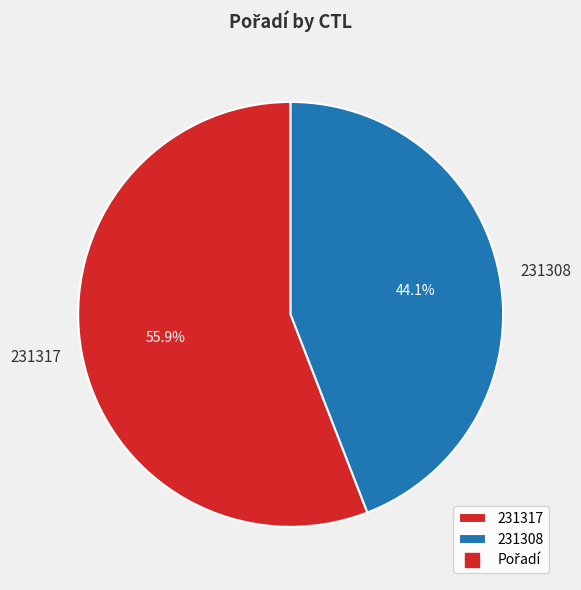

To the nearest percent, what portion does 231308 represent?

44%